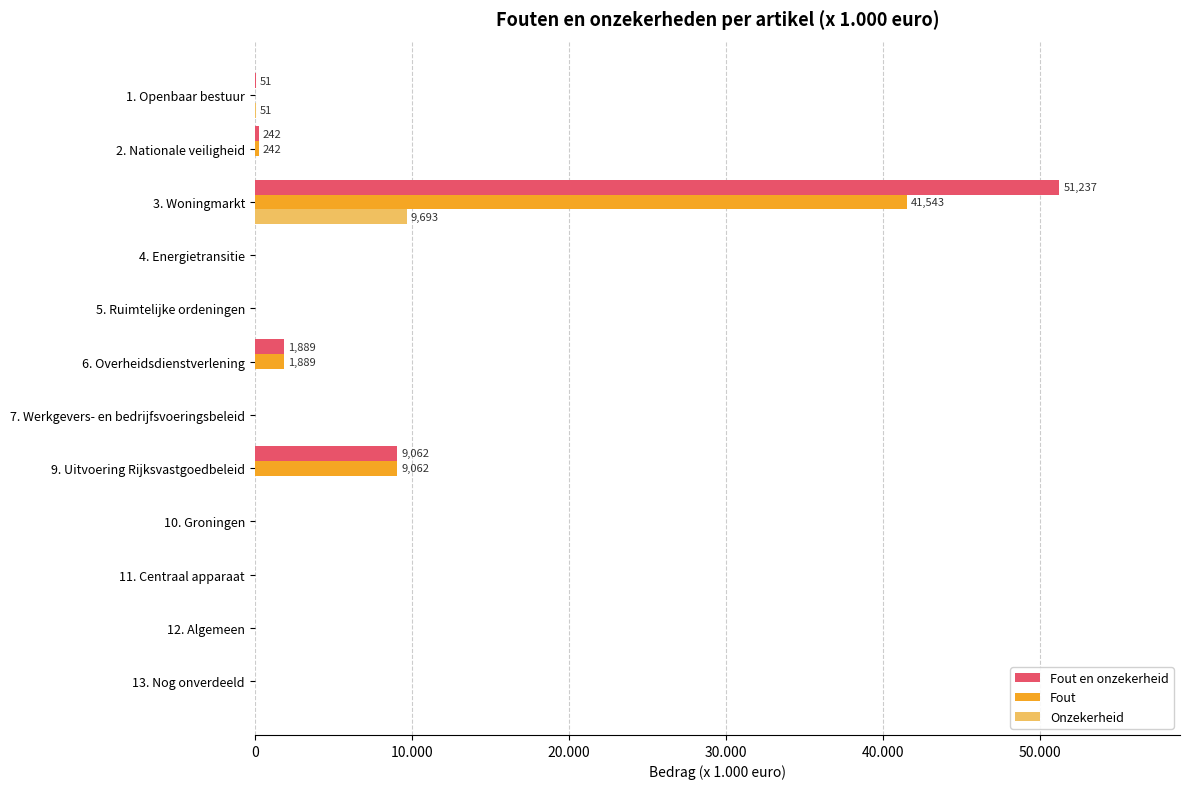

What are all the series names shown in the legend?

Fout en onzekerheid, Fout, Onzekerheid